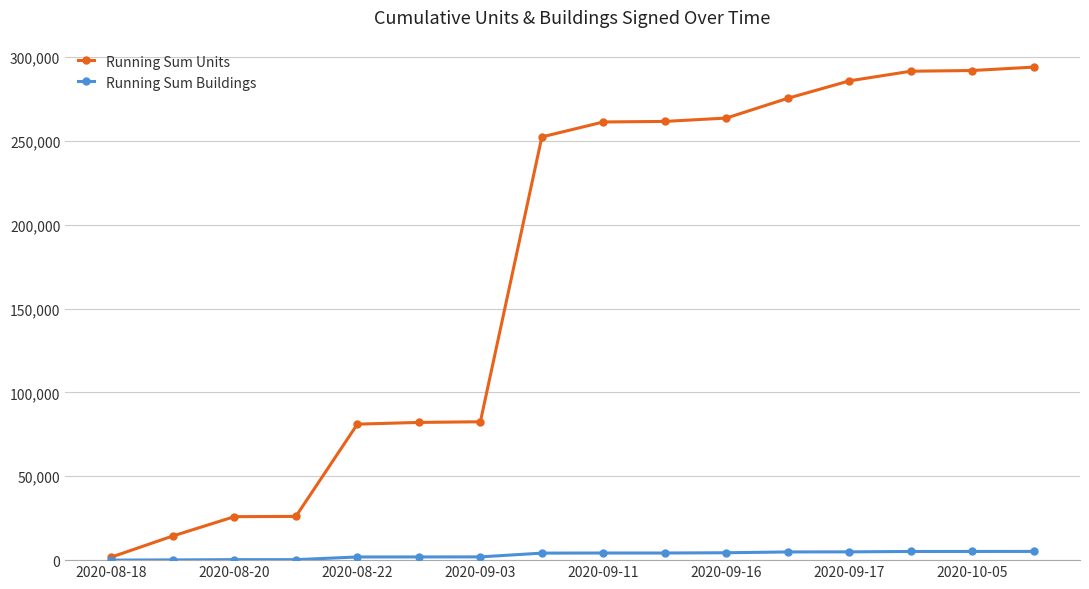

Which series has the largest total across all categories?

Running Sum Units